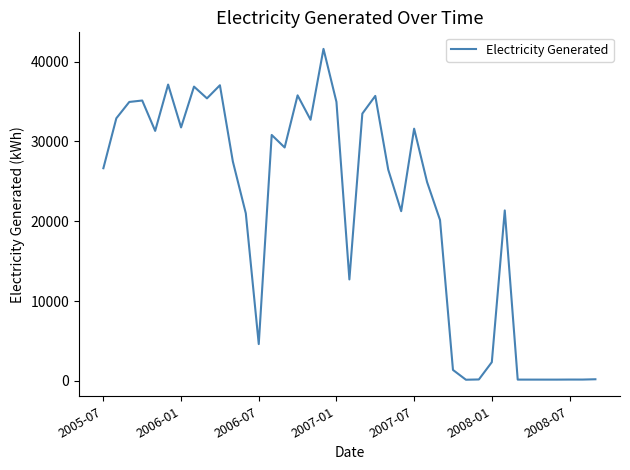

What is the maximum value shown in the chart?

41587.1